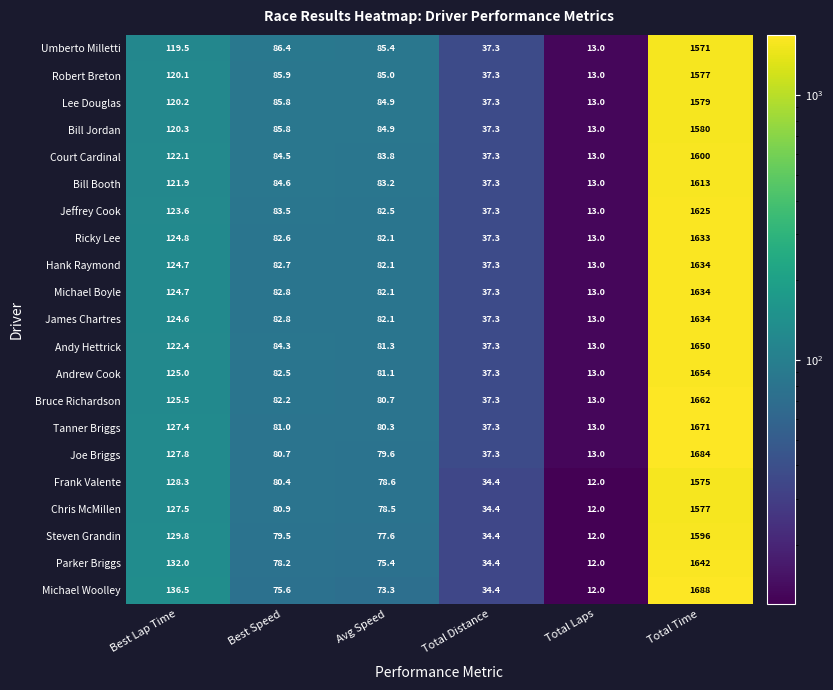

At which category is the sum across all series the highest?

Total Time